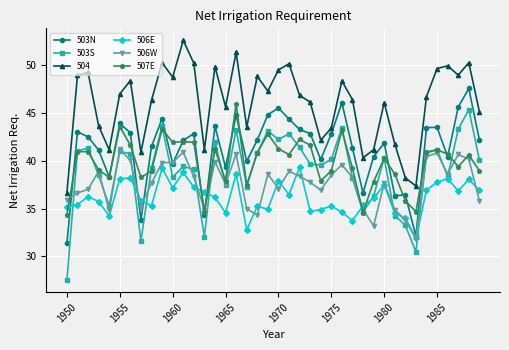

True or false: 503S and 503N intersect in this chart.

False